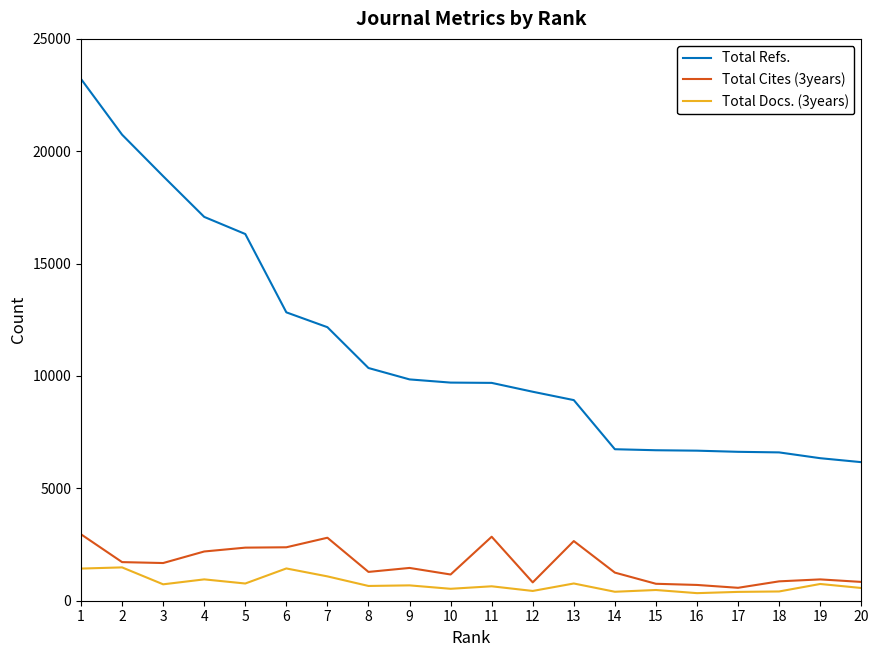

Read the Total Docs. (3years) value at 18.

412